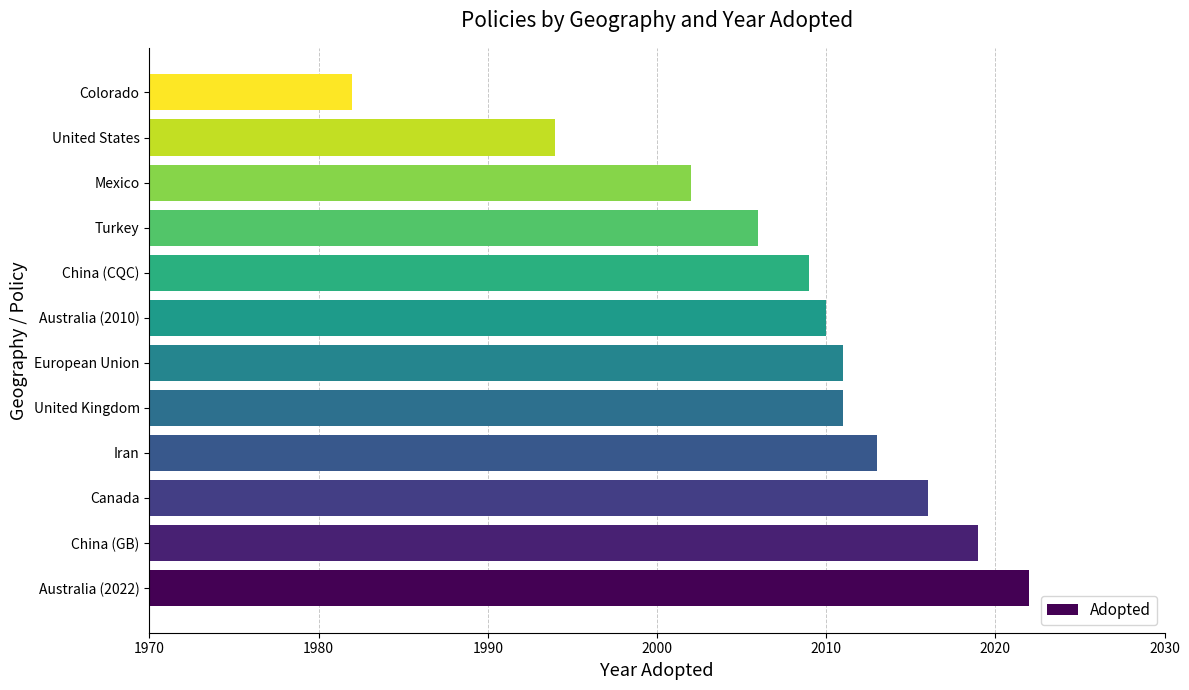

Read the value at Colorado, to the nearest 10.

1980